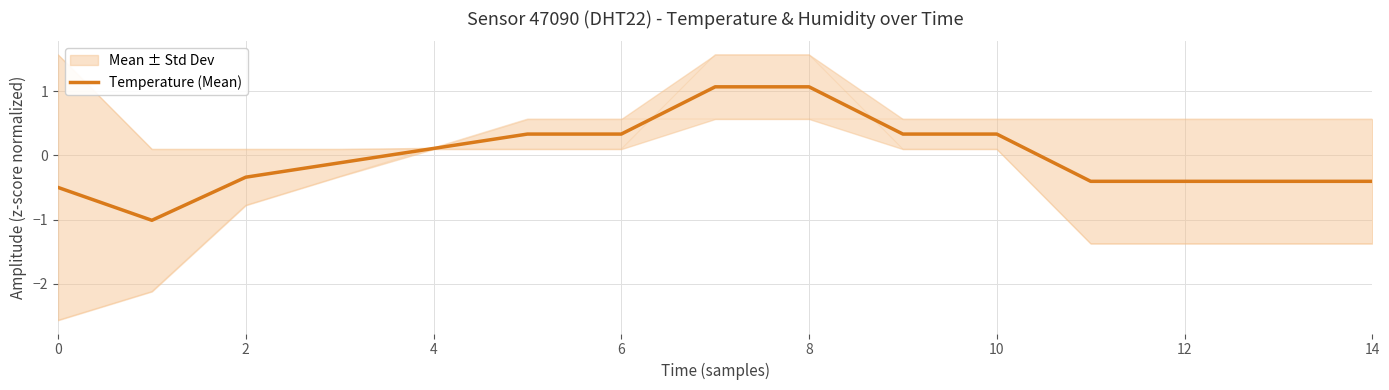

Count the number of categories in the chart.

15